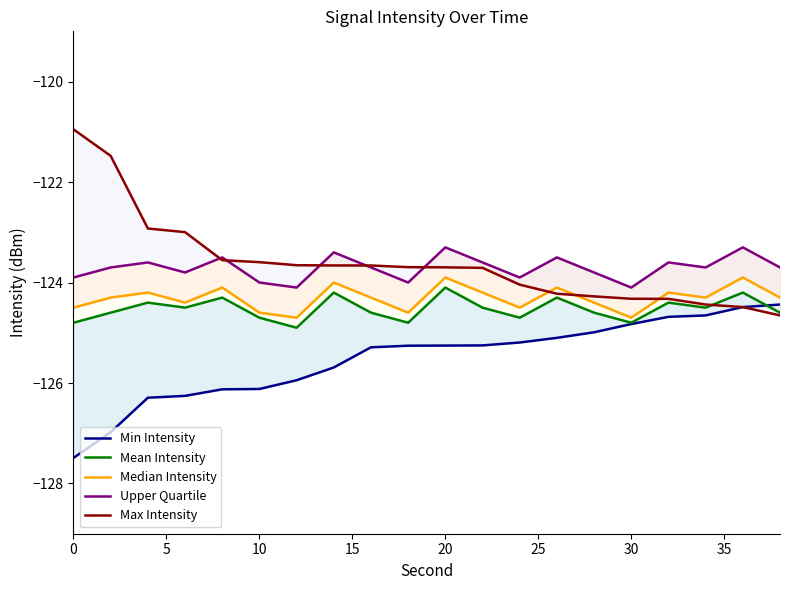

How many lines are shown in the chart?

5